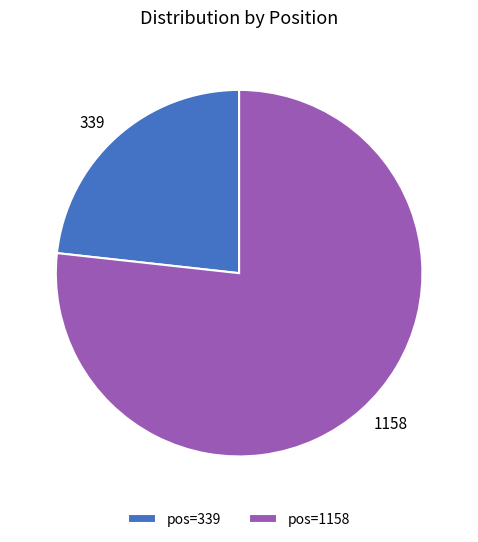

How many segments does this pie chart have?

2